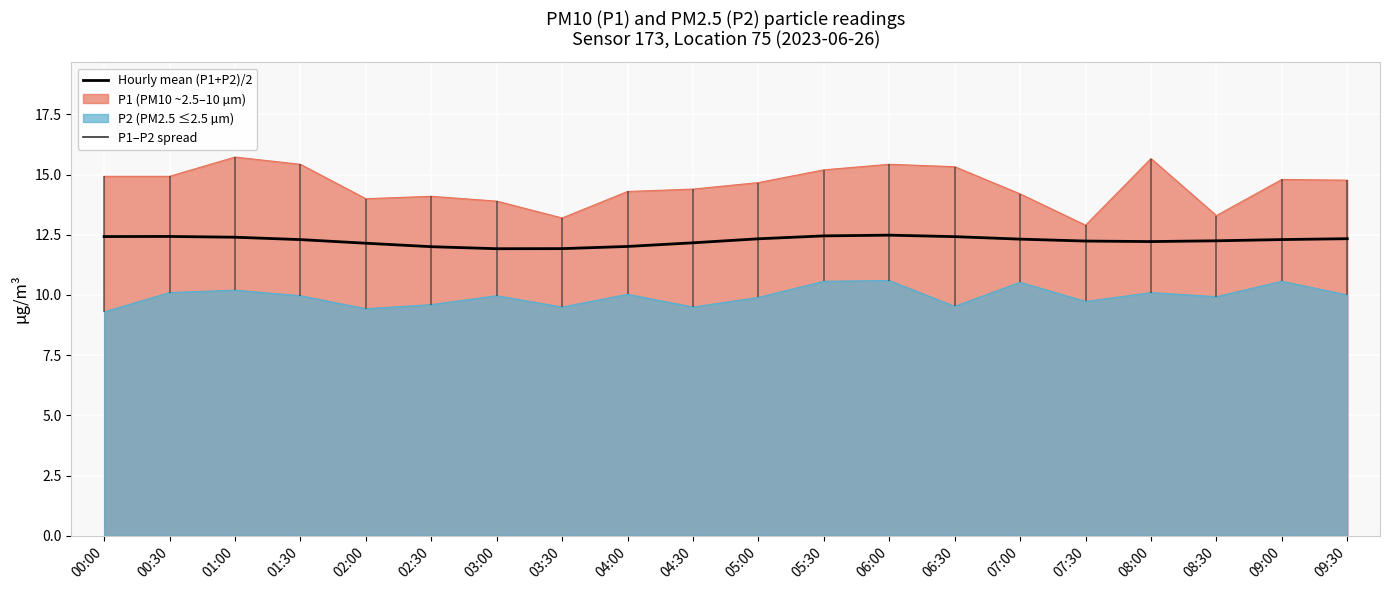

Reading right to left, list all the values displayed in this chart.

09:30=12.3	09:00=12.3	08:30=12.3	08:00=12.2	07:30=12.2	07:00=12.3	06:30=12.4	06:00=12.5	05:30=12.5	05:00=12.3	04:30=12.2	04:00=12.0	03:30=11.9	03:00=11.9	02:30=12.0	02:00=12.2	01:30=12.3	01:00=12.4	00:30=12.4	00:00=12.4